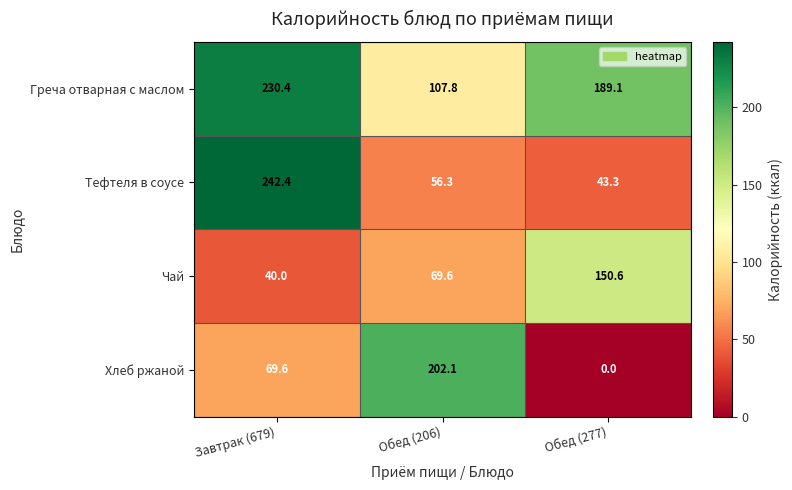

What is the difference between the Хлеб ржаной values at Обед (277) and Обед (206)?

202.1